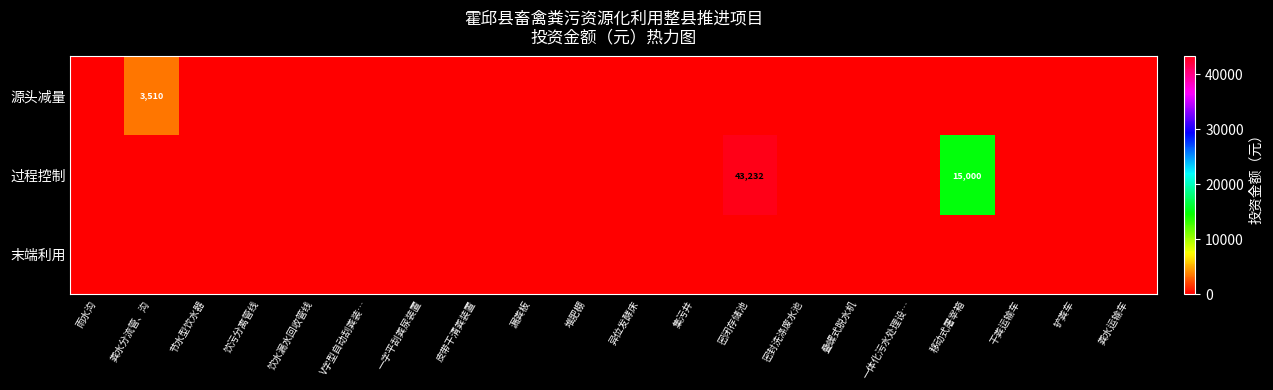

Is it true that 过程控制 equals -19543 at 异位发酵床?

False